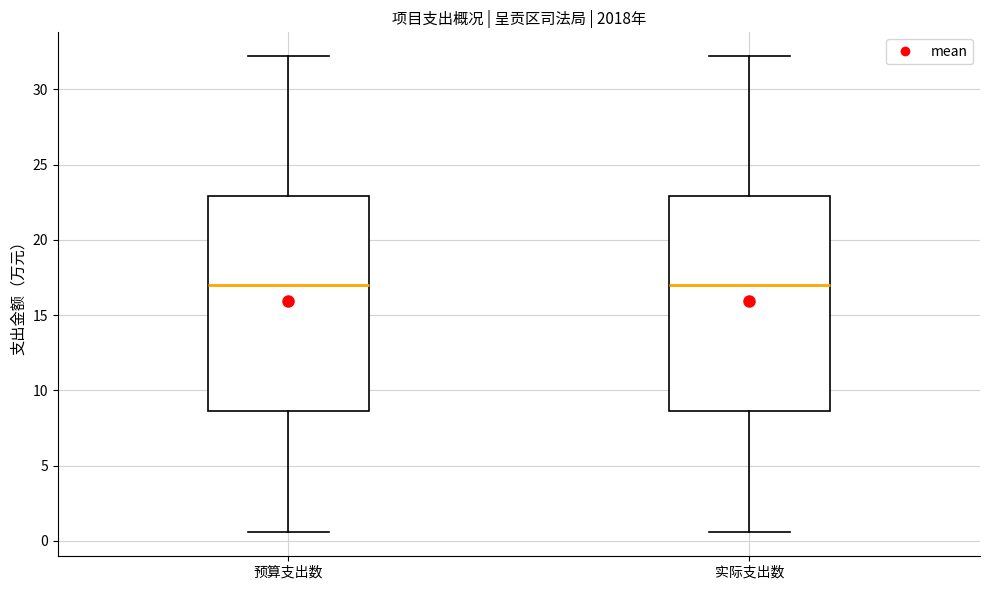

Reading left to right, read every box against the y-axis: the position of its median line, the range the box covers, and the ends of its whiskers. The values are not printed on the chart, so give them approximately, as read against the axis.

预算支出数: median 17.0, box 8.5 to 23.0, whiskers 0.5 to 32.0
实际支出数: median 17.0, box 8.5 to 23.0, whiskers 0.5 to 32.0